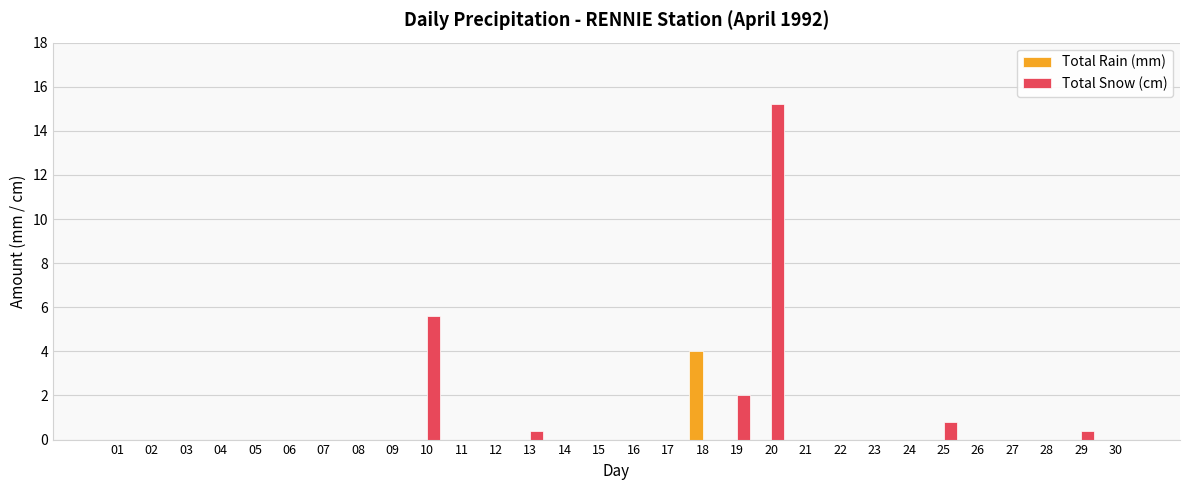

How many data points does each series have?

30